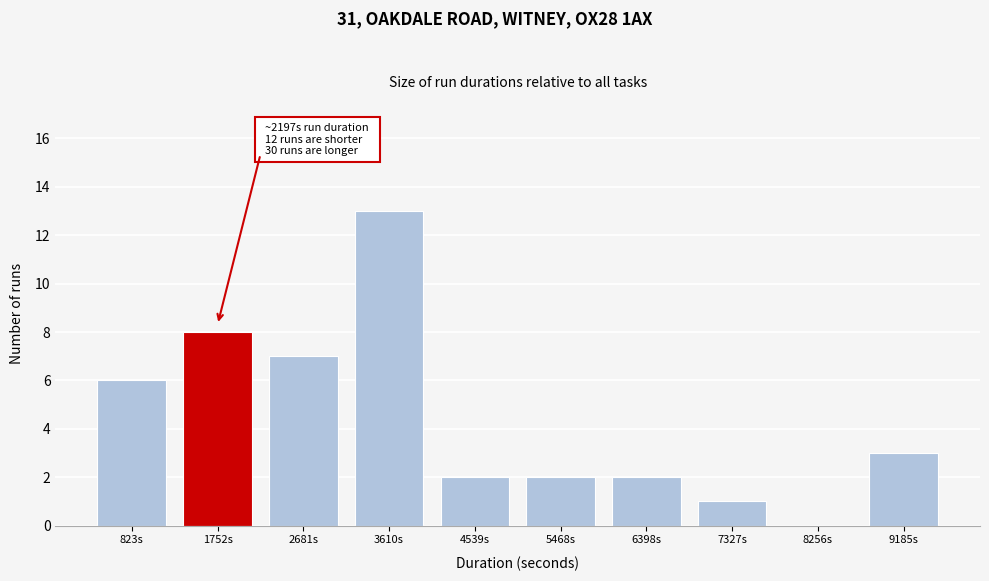

Reading right to left, list all the values displayed in this chart.

9185s=3	8256s=0	7327s=1	6398s=2	5468s=2	4539s=2	3610s=13	2681s=7	1752s=8	823s=6